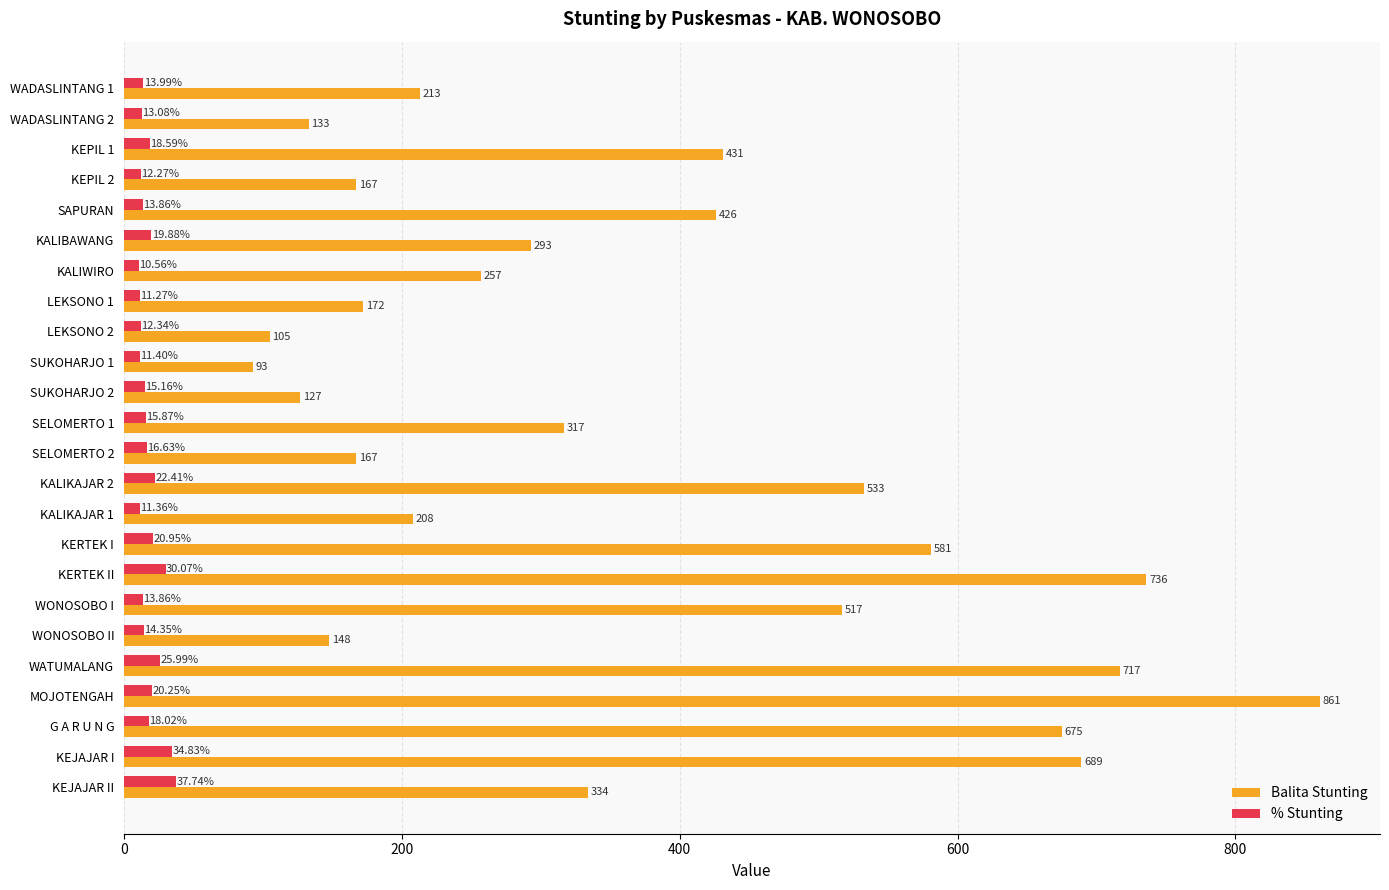

At which category is the sum across all series the highest?

MOJOTENGAH